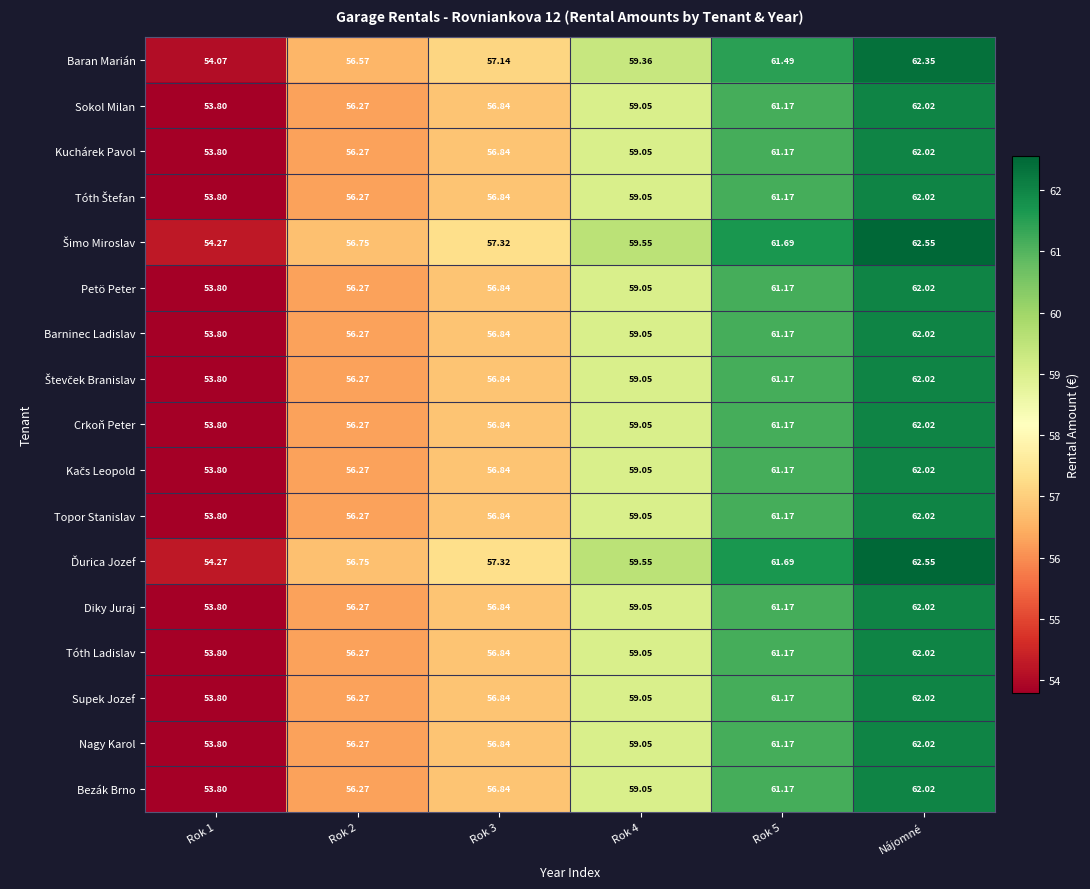

At which category does the chart reach its peak across all series?

Nájomné